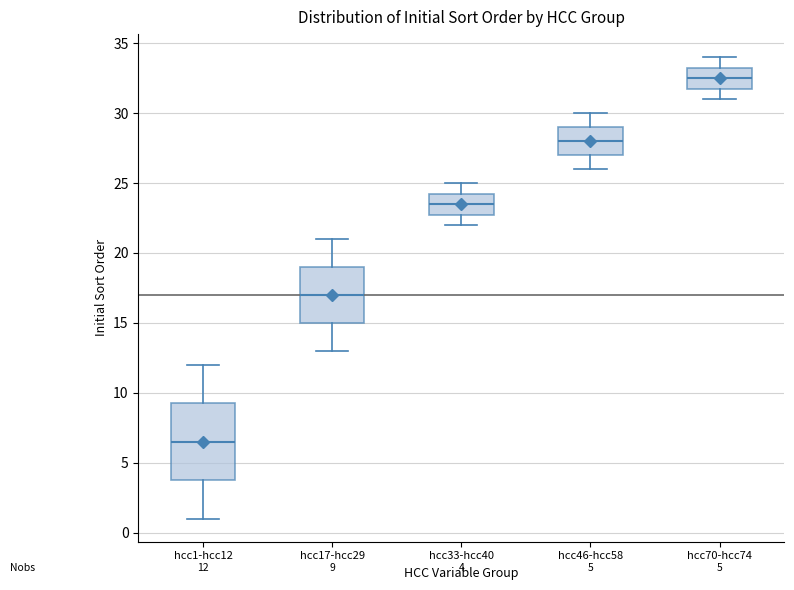

Which box is the tallest, from its lower edge to its upper edge?

hcc1-hcc12